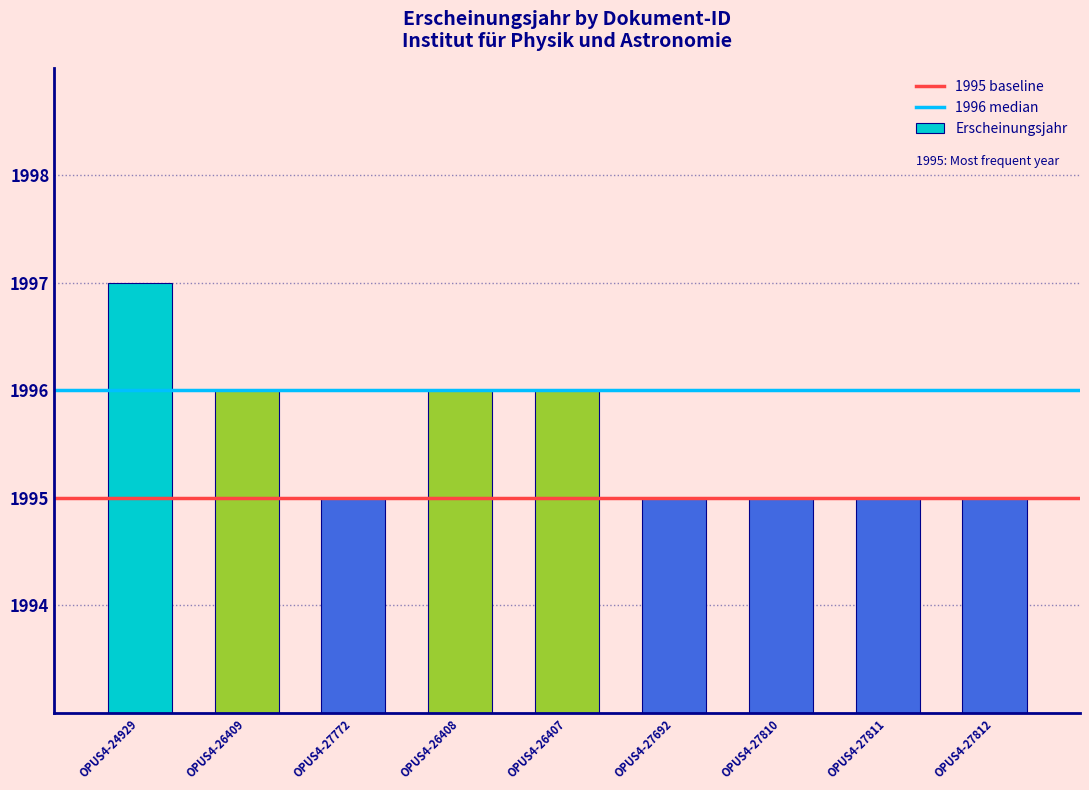

At which category does the chart reach its peak across all series?

OPUS4-24929